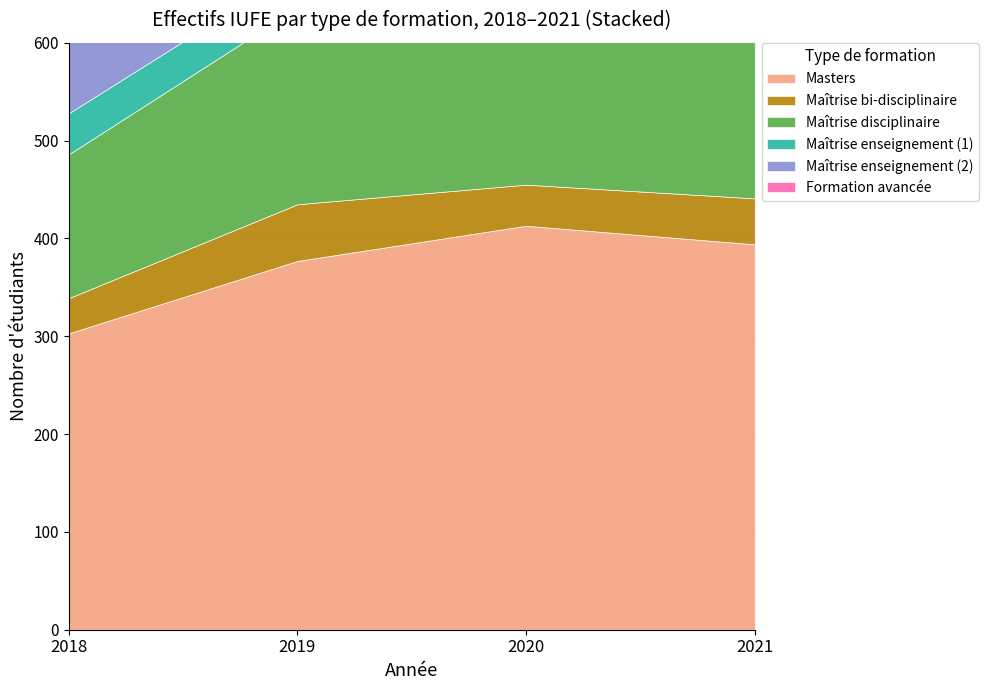

The Maîtrise disciplinaire series shows 84 at 2021. True or false?

False